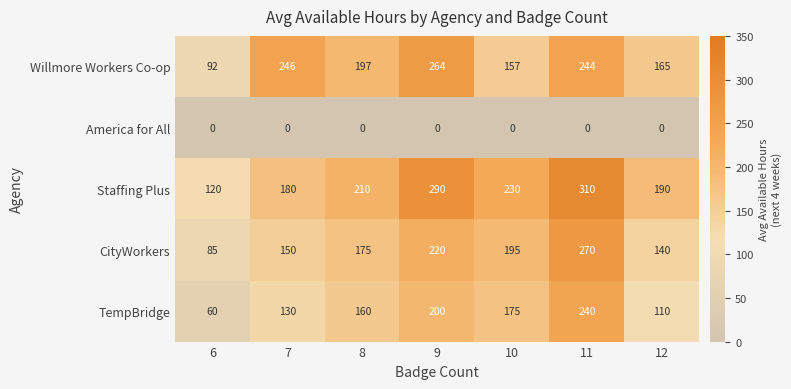

At 7, list the series in order from smallest to largest.

America for All, TempBridge, CityWorkers, Staffing Plus, Willmore Workers Co-op